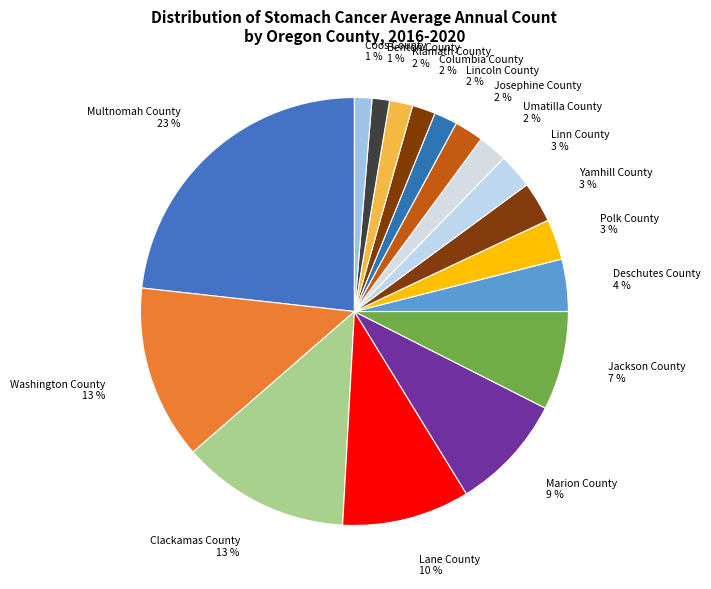

How many segments does this pie chart have?

17